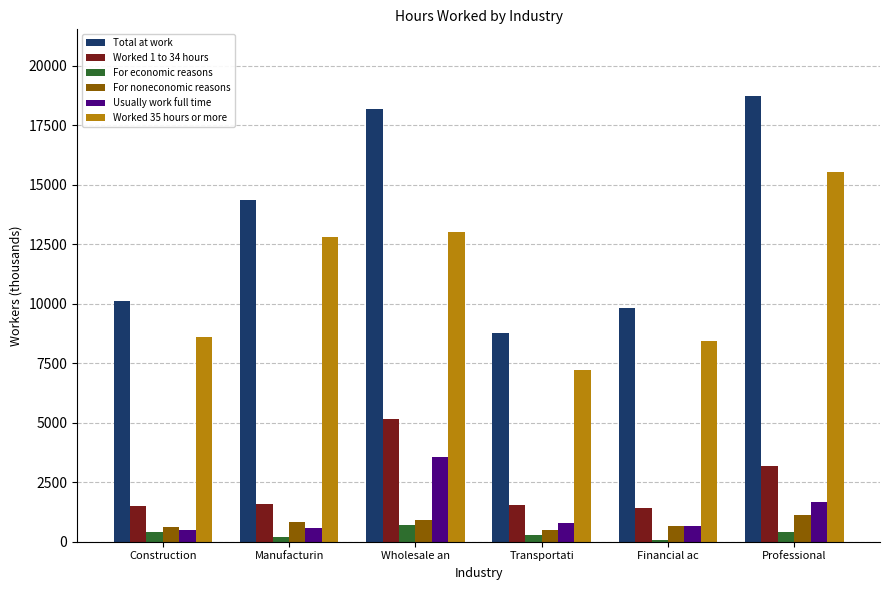

The Worked 35 hours or more series shows 8131 at Professional. True or false?

False